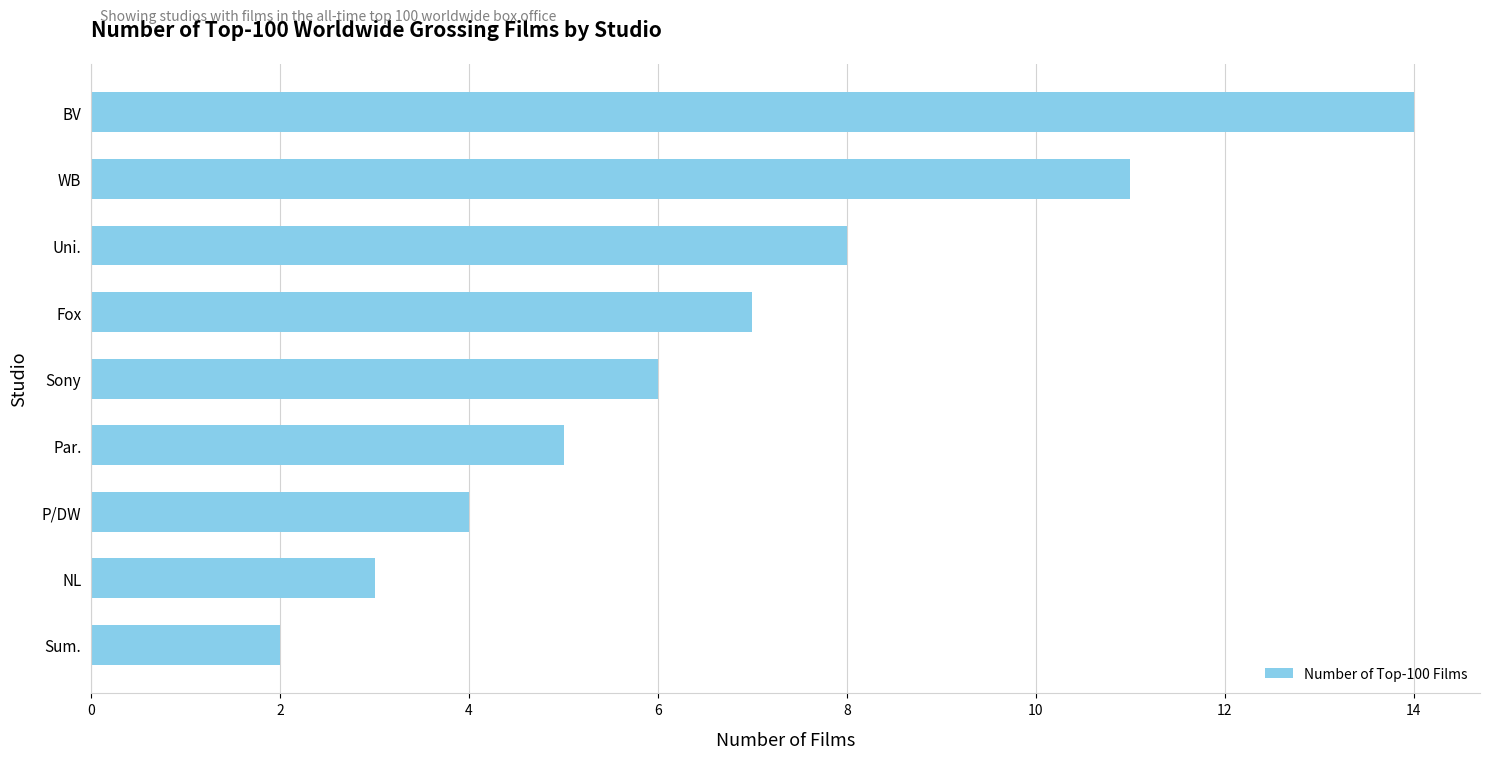

What is the smallest value displayed?

2